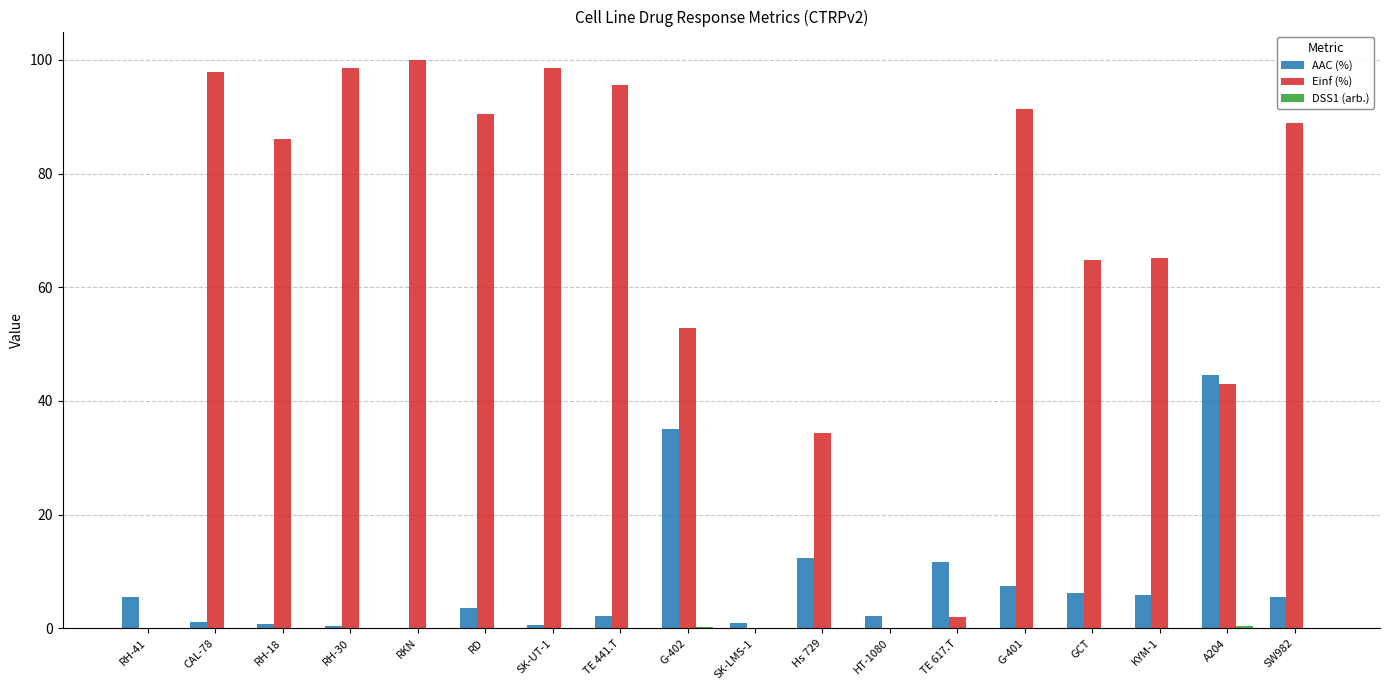

What is the sum of all AAC (%) values?

146.0